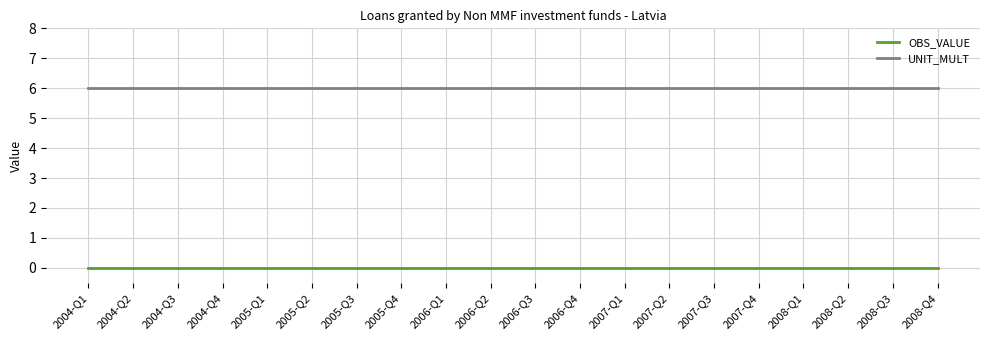

Is the value of UNIT_MULT at 2008-Q2 greater than the value of OBS_VALUE at 2005-Q2?

Yes